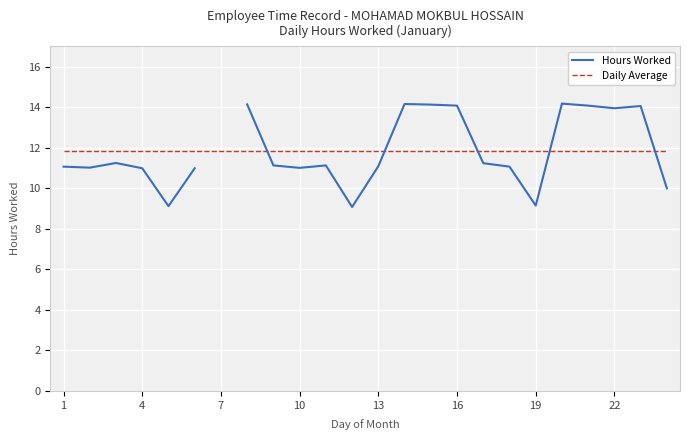

What are all the series names shown in the legend?

Hours Worked, Daily Average